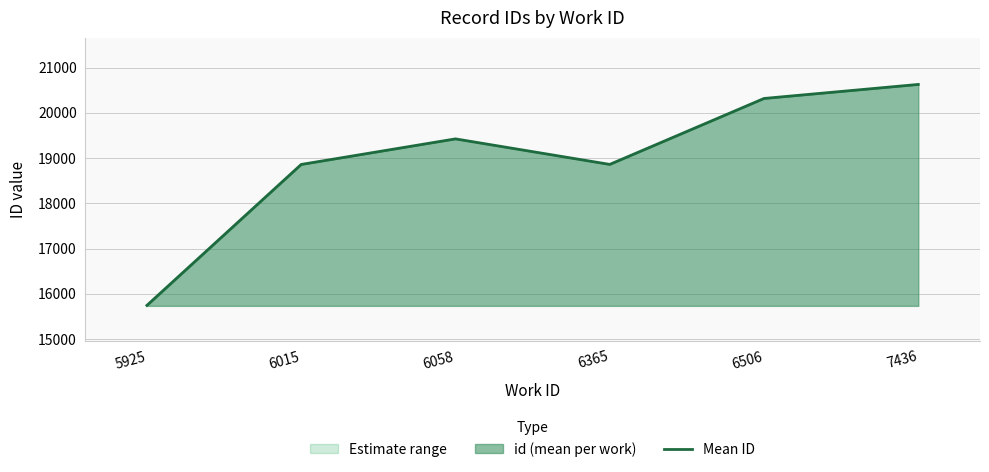

What is the difference between the maximum and second lowest values?

1769.0